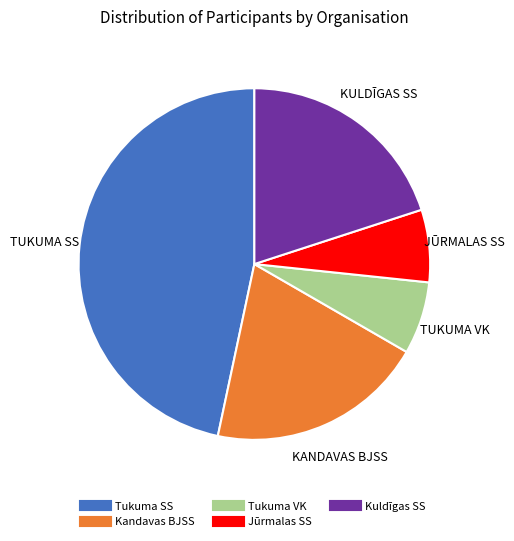

Is there a majority slice in this chart?

No